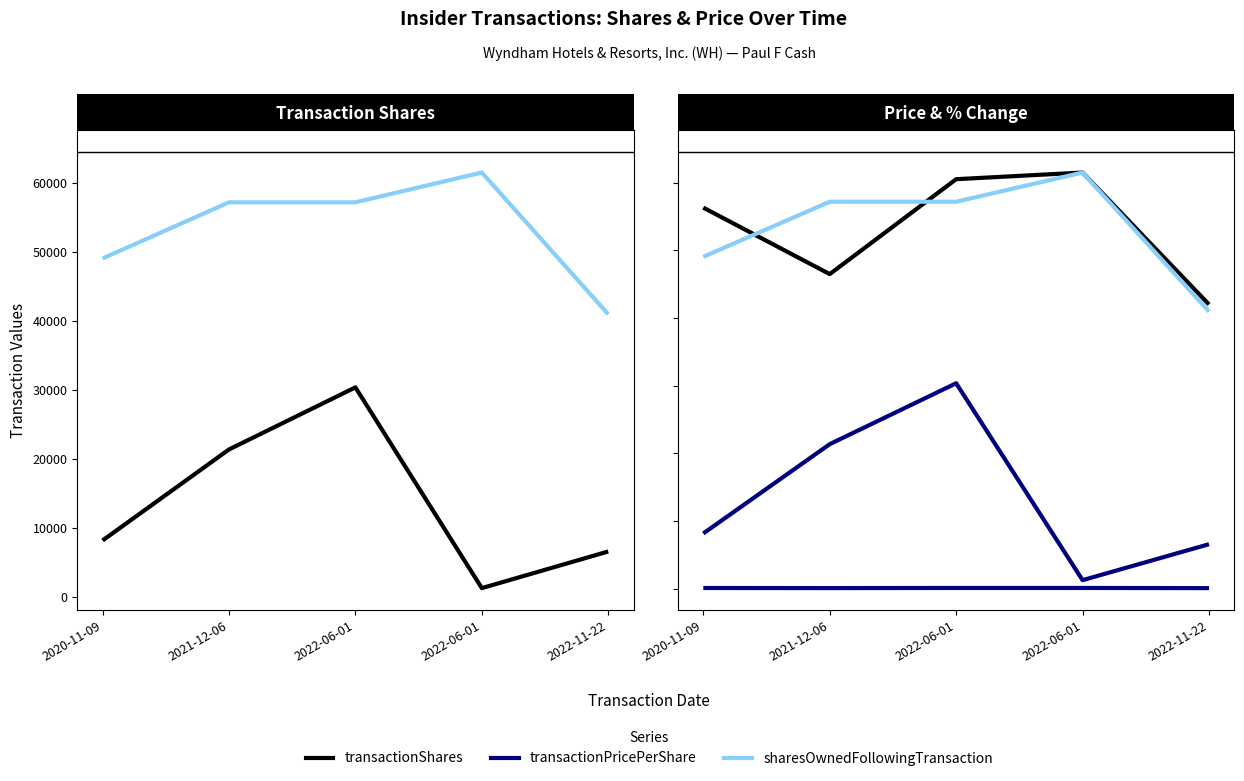

What is the sum of the sharesOwnedFollowingTransaction values at 2021-12-06 and 2020-11-09?

106177.0